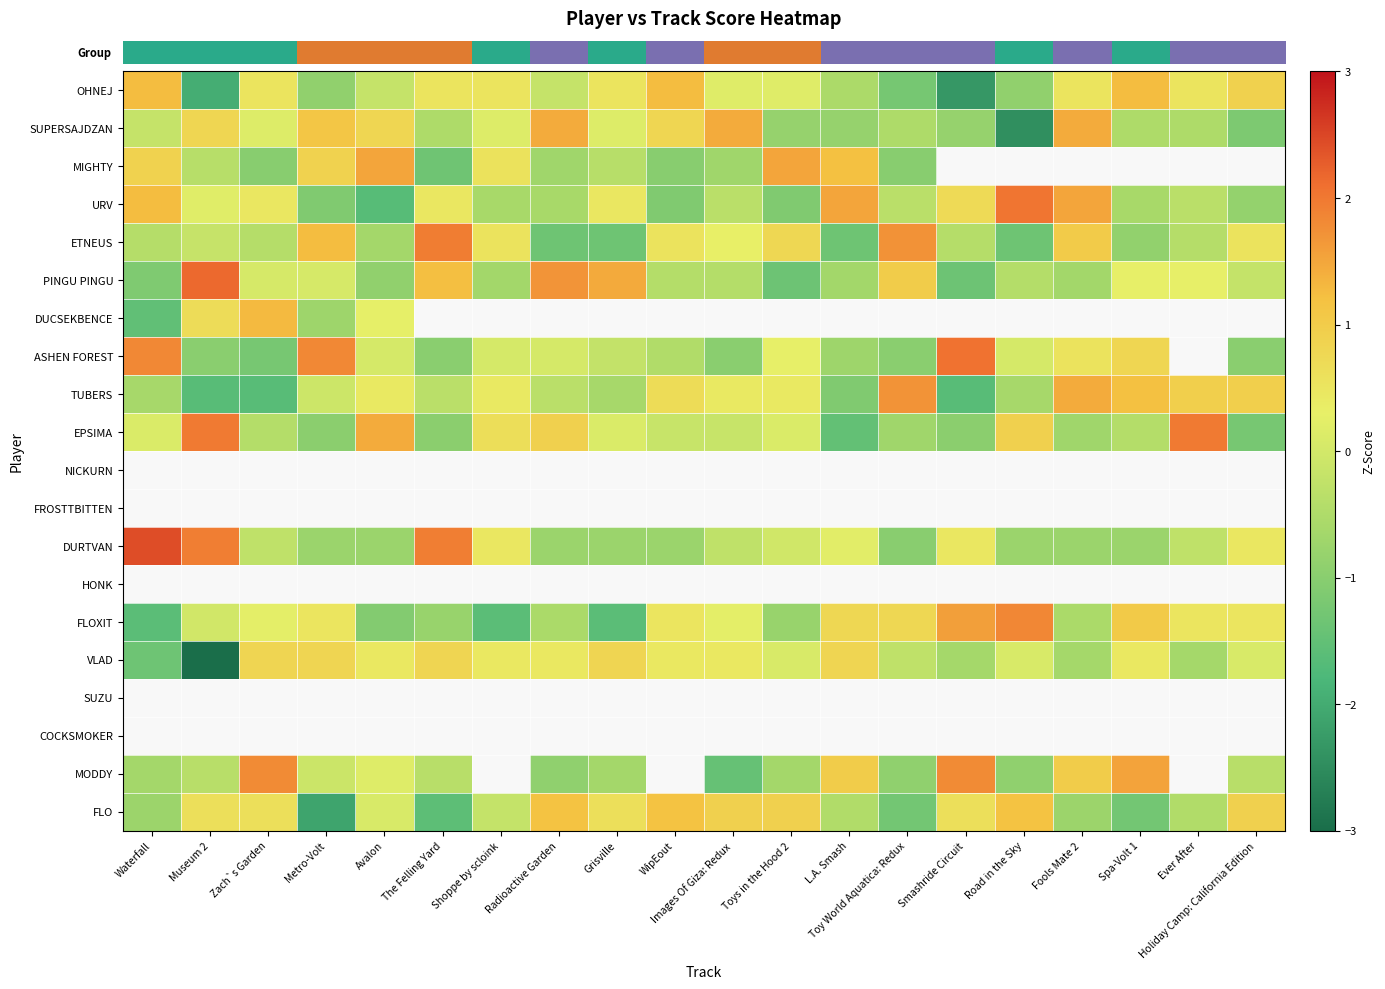

What is the maximum value shown in the chart?

2.4